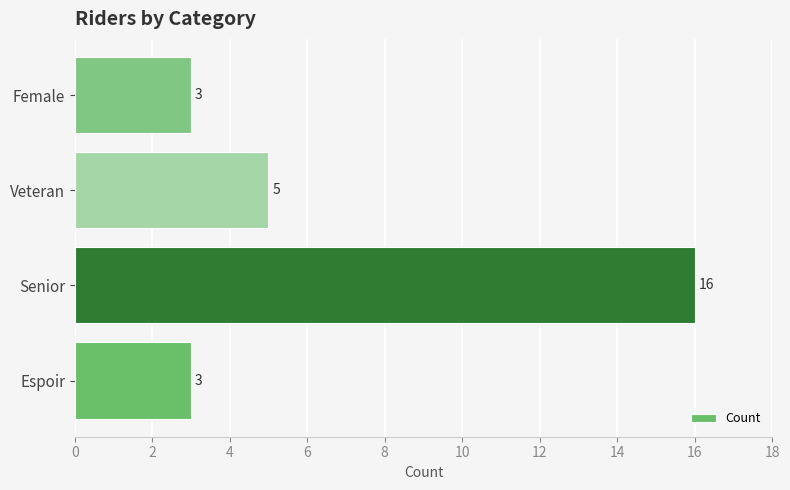

How many data points does each series have?

4